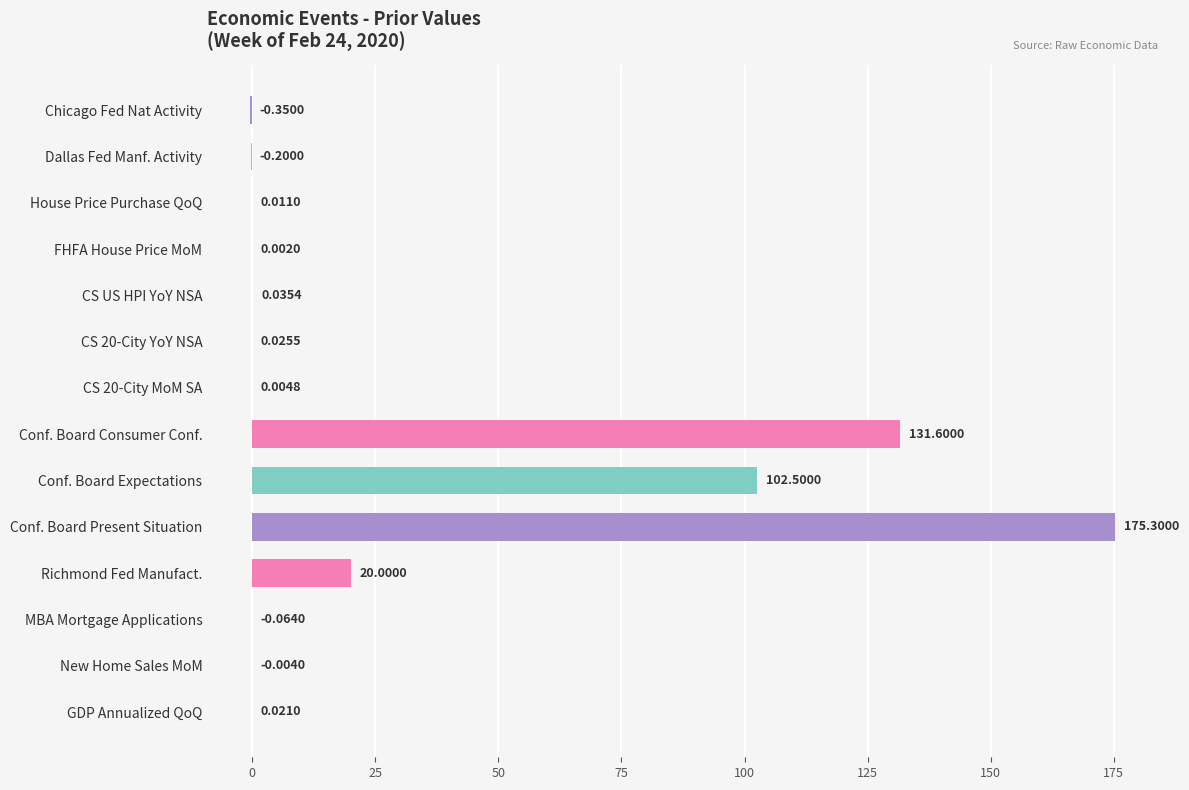

Between Conf. Board Expectations and CS 20-City YoY NSA, which is larger?

Conf. Board Expectations